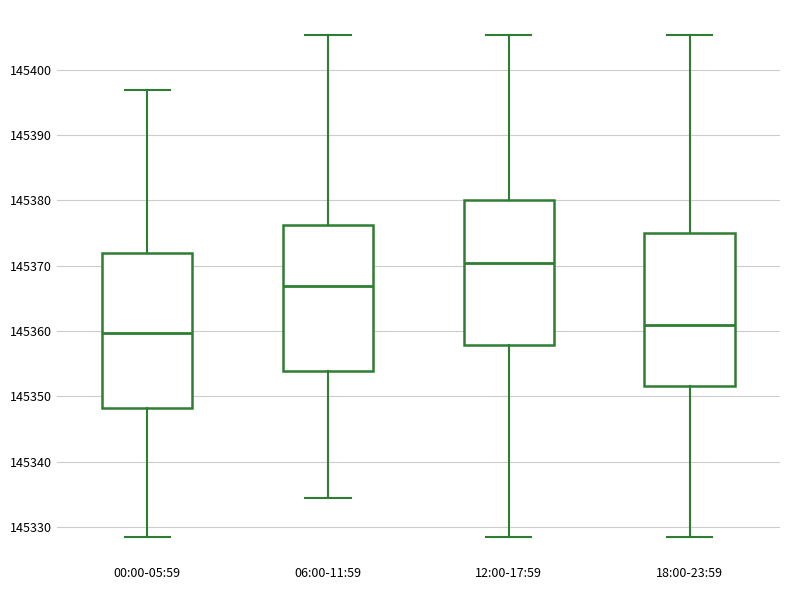

Which box's median line is the highest?

12:00-17:59